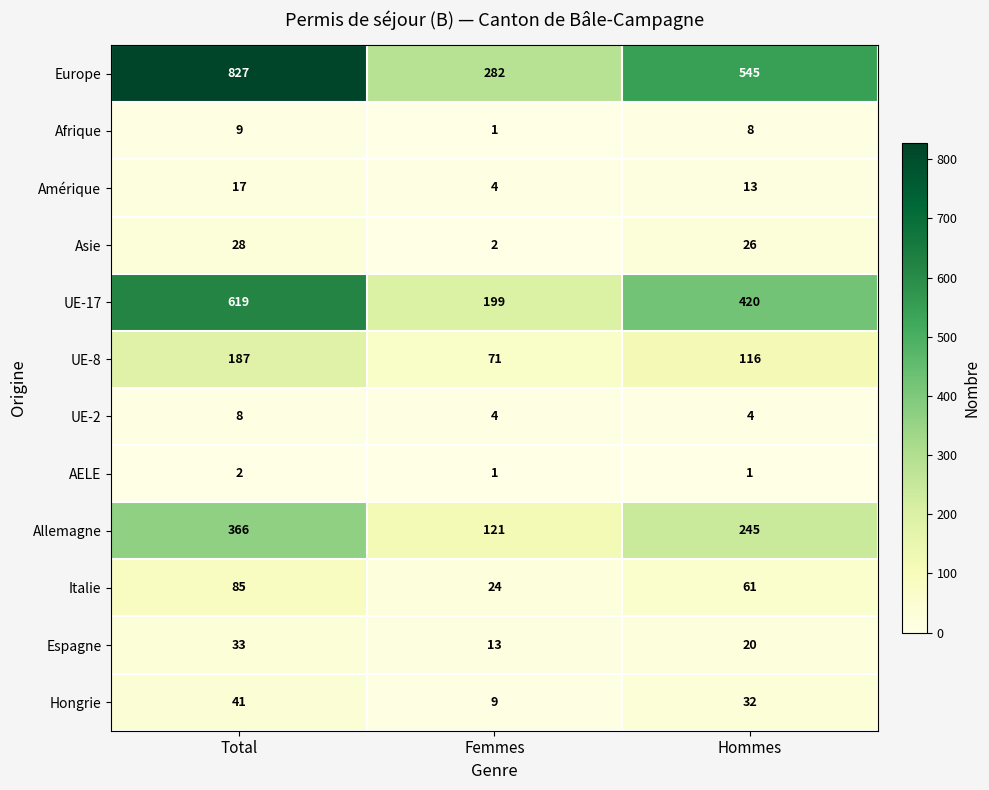

The Hongrie series shows 4 at Femmes. True or false?

False